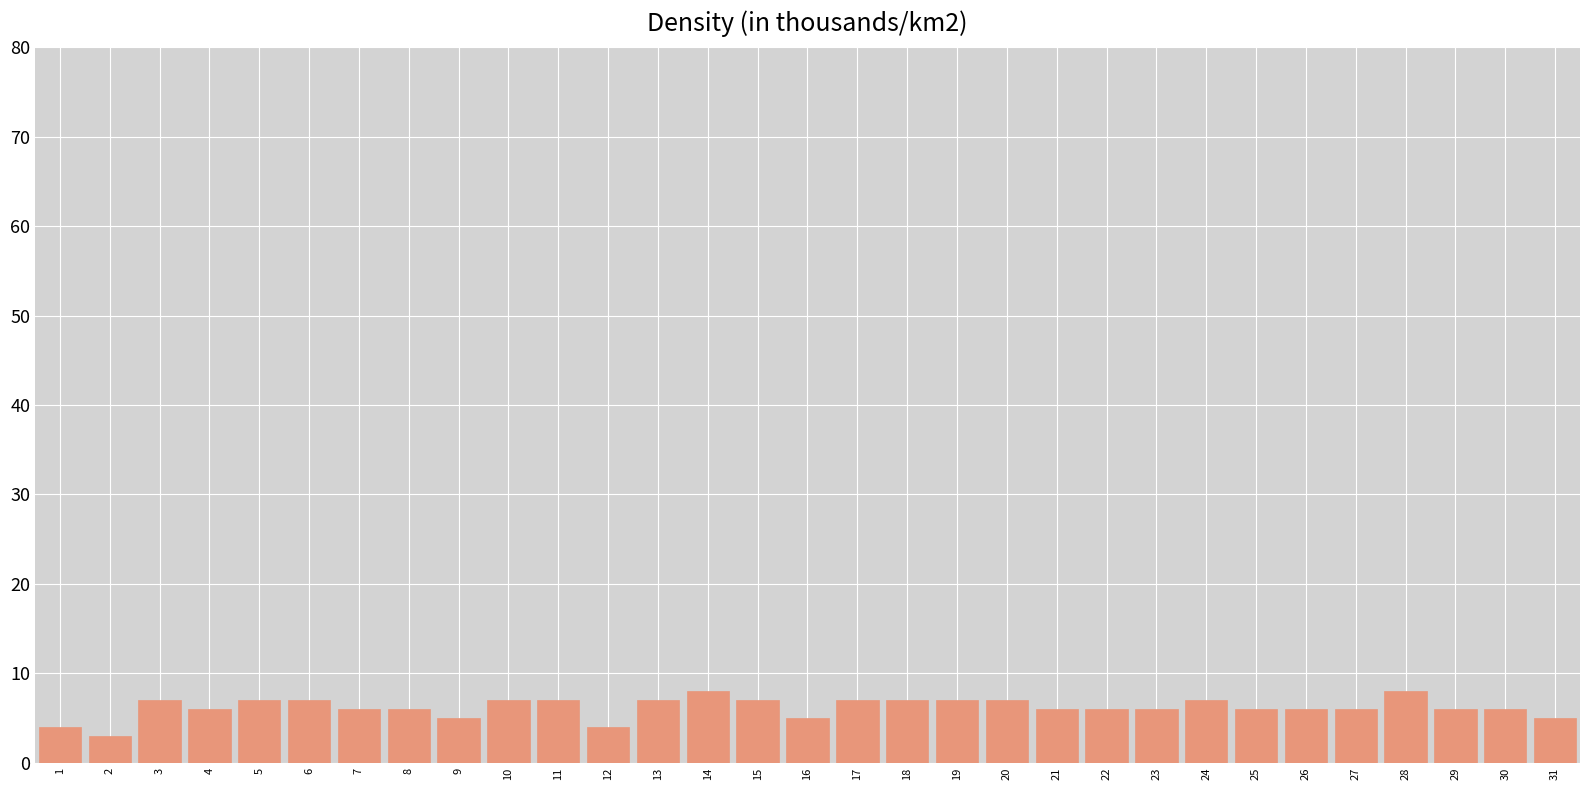

Which has a higher value, 18 or 2?

18